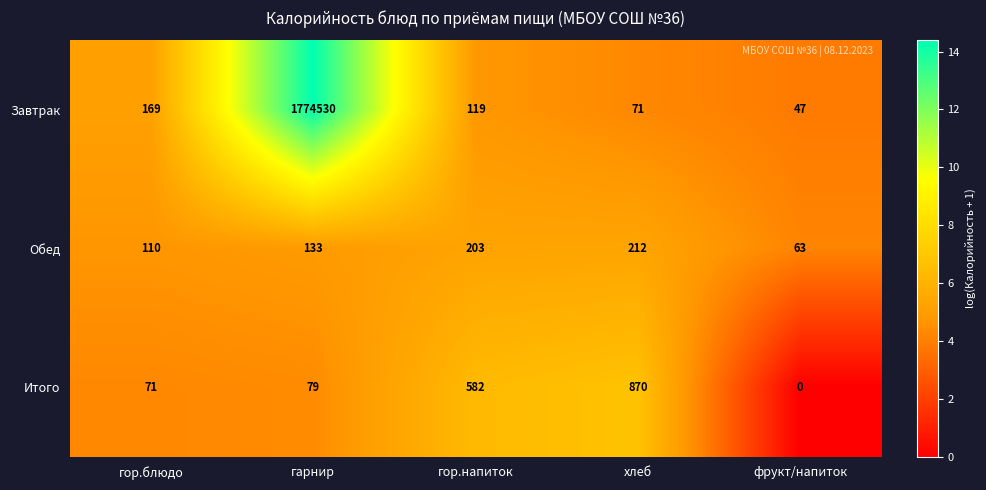

Is it true that Обед equals 110 at гор.блюдо?

True